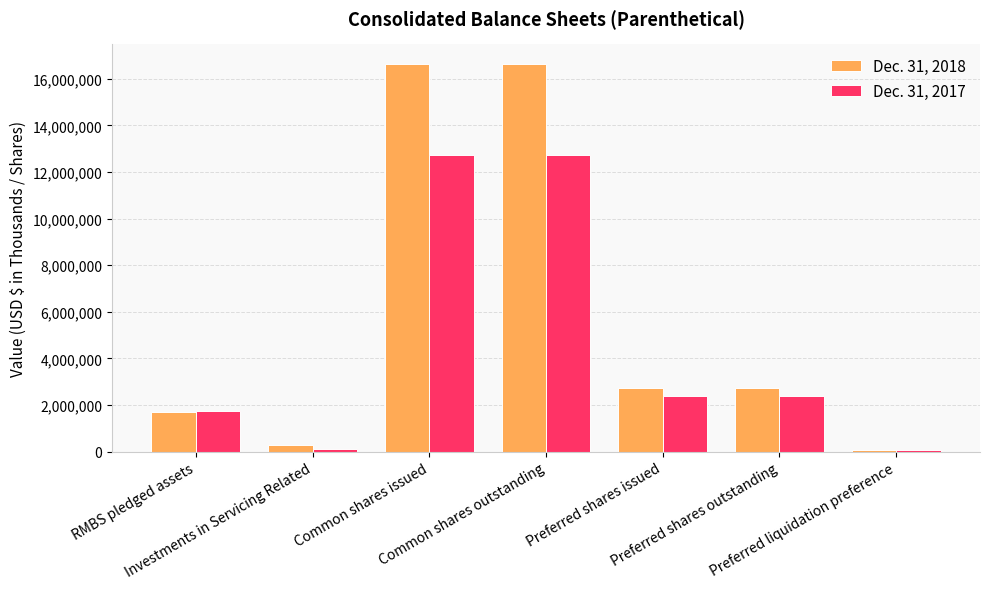

List the series in order of their overall mean, highest first.

Dec. 31, 2018, Dec. 31, 2017